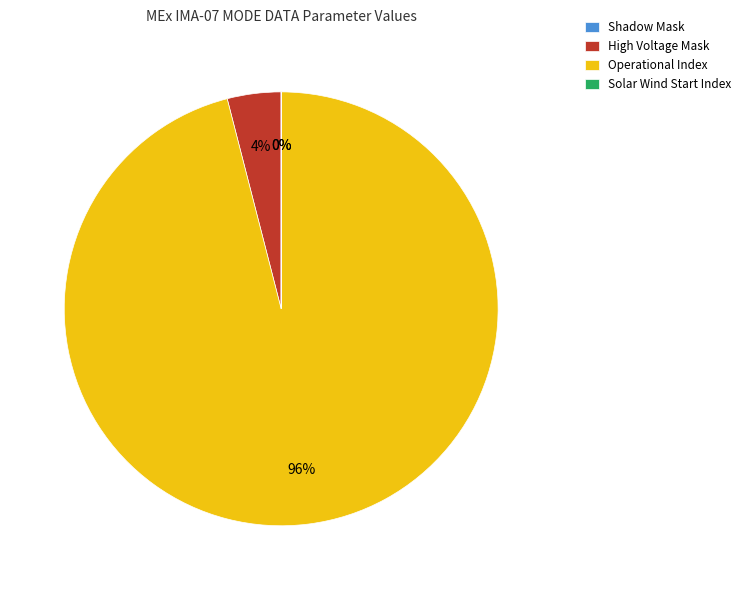

True or false: Operational Index accounts for 96% of the total.

True